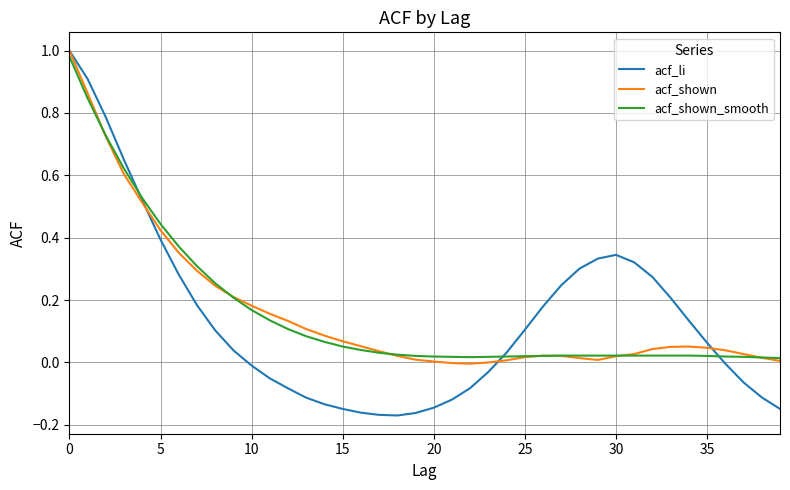

Which series has the largest range (max minus min)?

acf_li